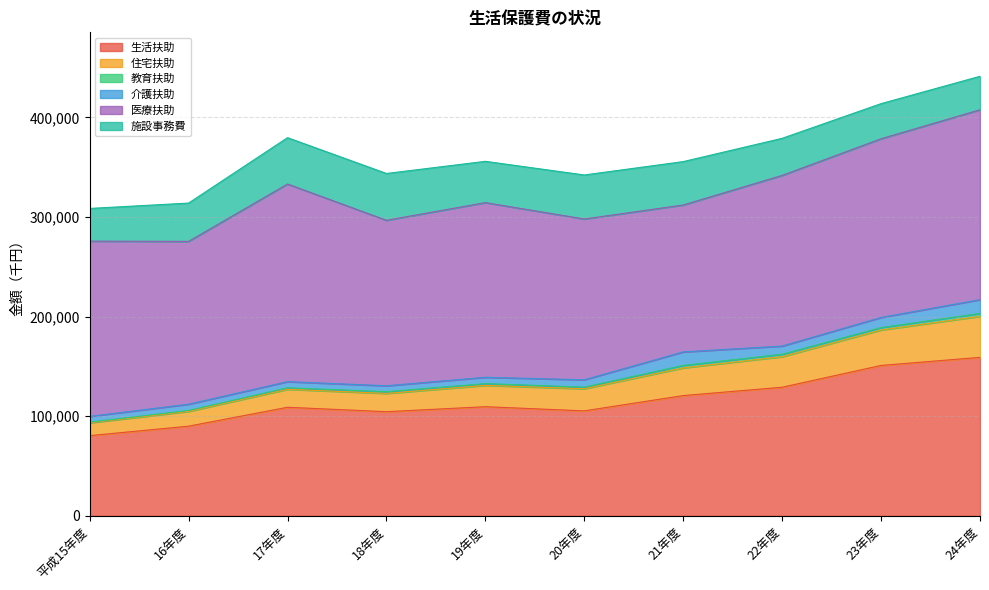

What is the difference between the 施設事務費 values at 24年度 and 20年度?

10588